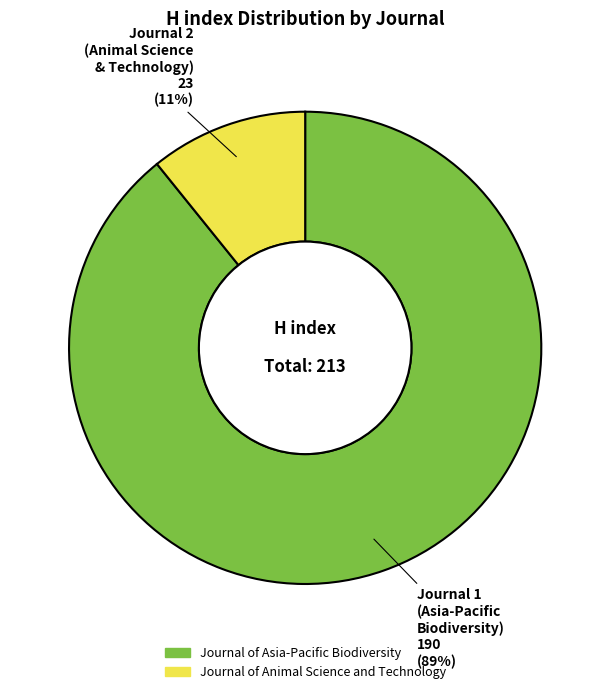

What percentage is the Journal of Animal Science and Technology slice, to the nearest percent?

11%